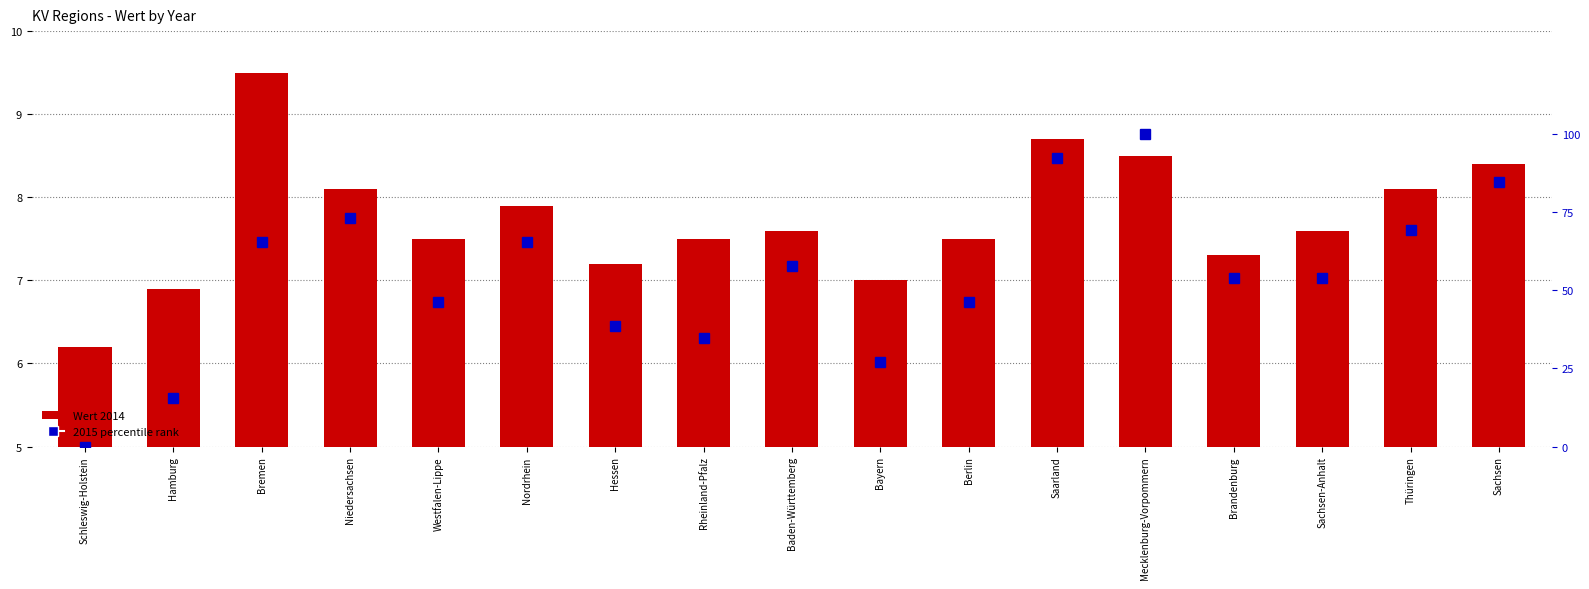

At which label does 2014 (Wert) first exceed 7?

Bremen